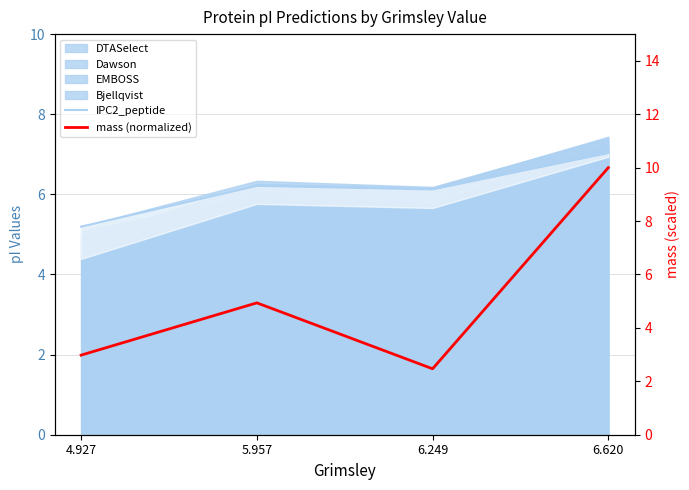

How many interior local peaks does the IPC2_peptide series have?

1